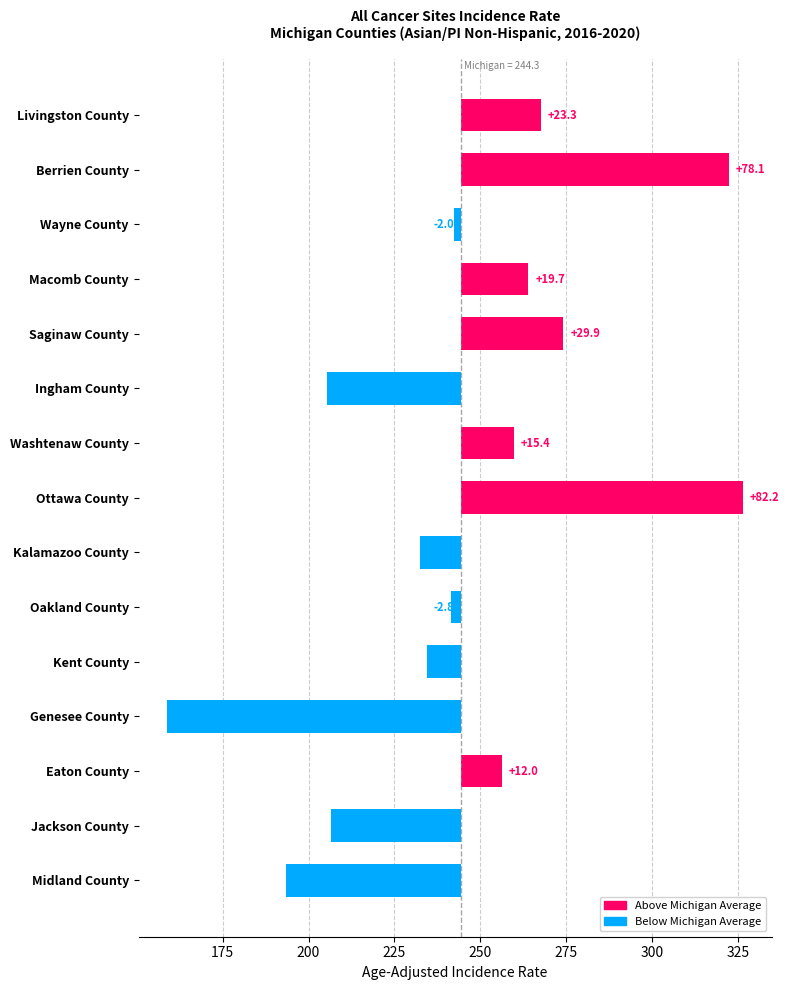

True or false: the data shows -21.0 at Midland County.

False